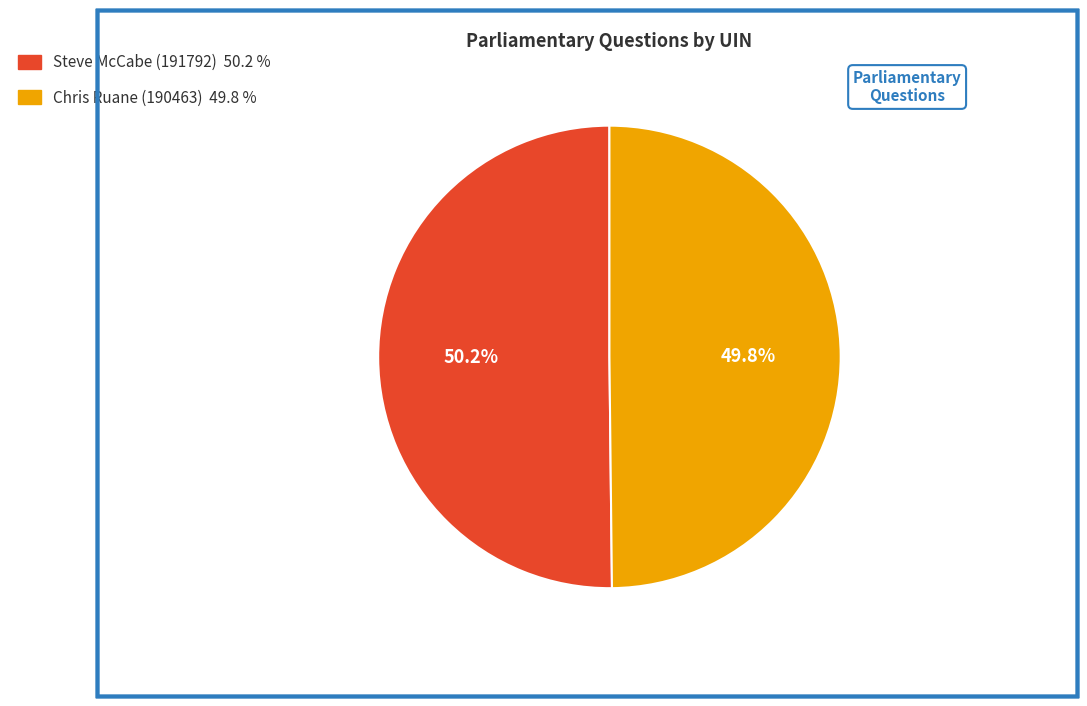

How many segments does this pie chart have?

2